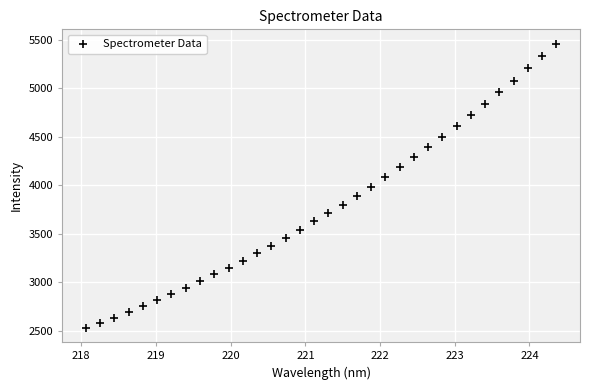

What is the range of Y values (max minus min)?

2934.8